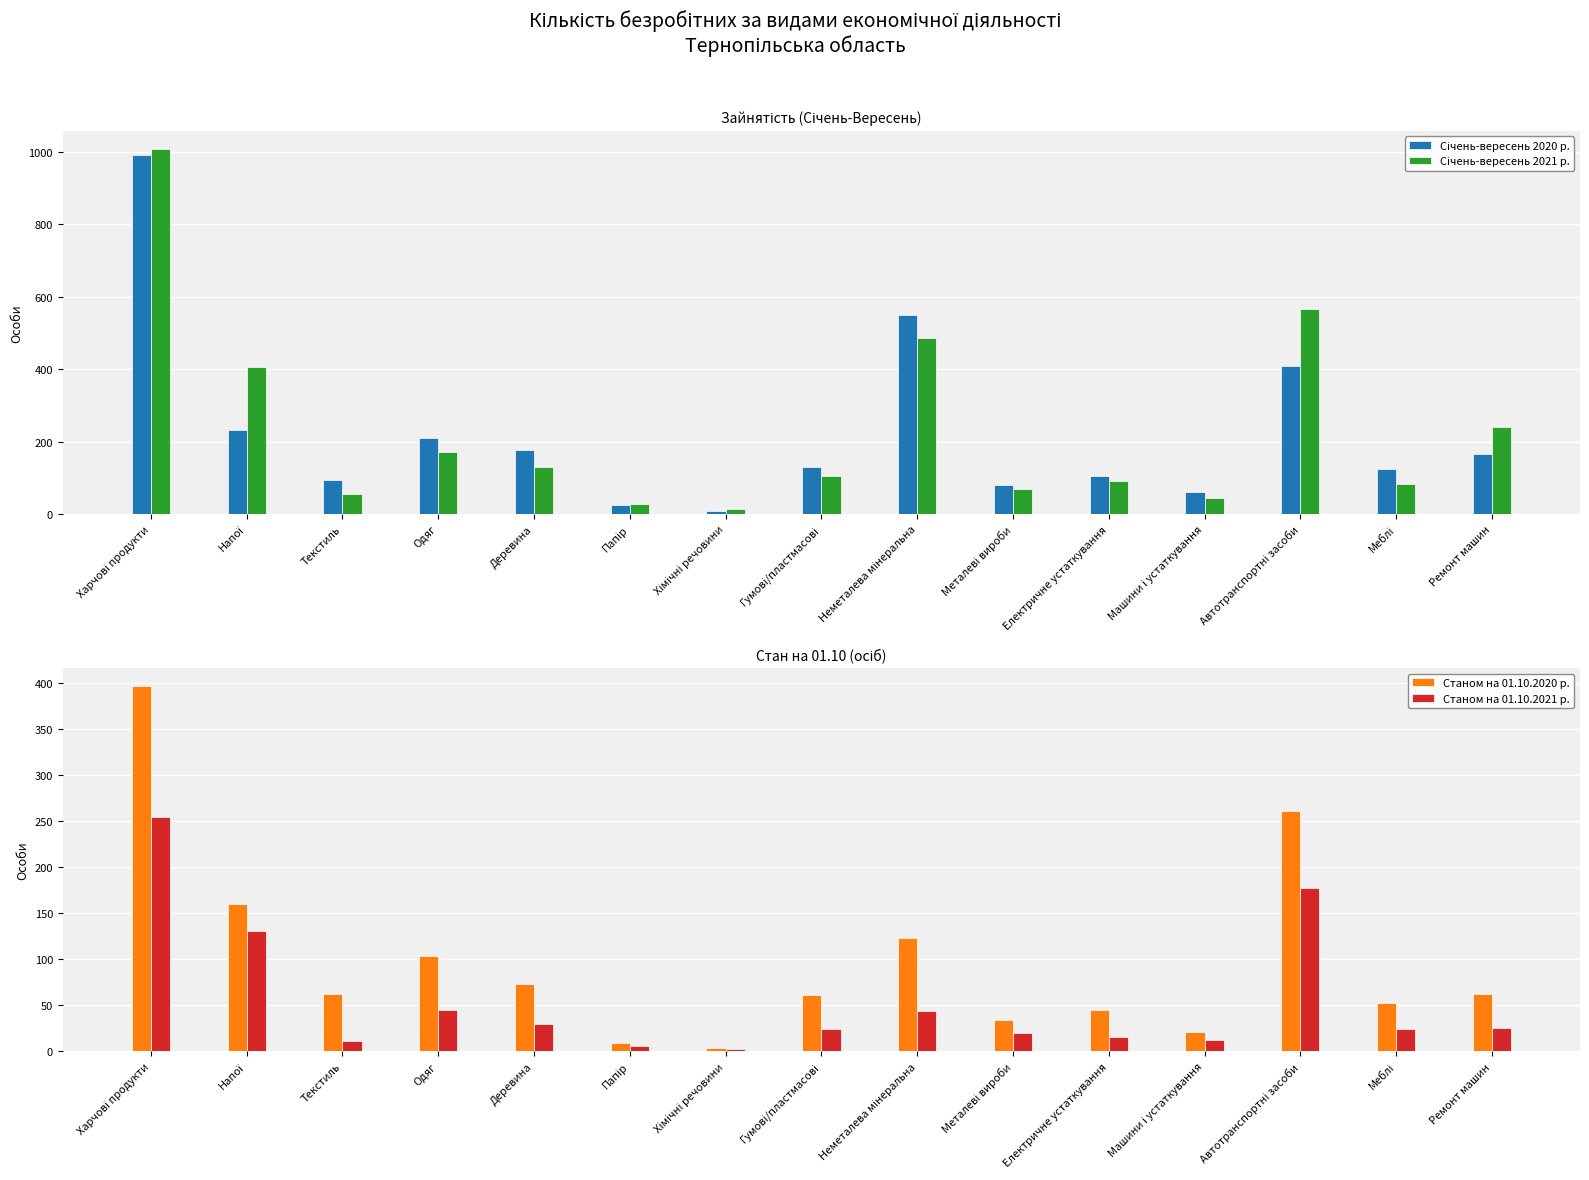

Is it true that Станом на 01.10.2020 р. equals 94 at Текстиль?

False